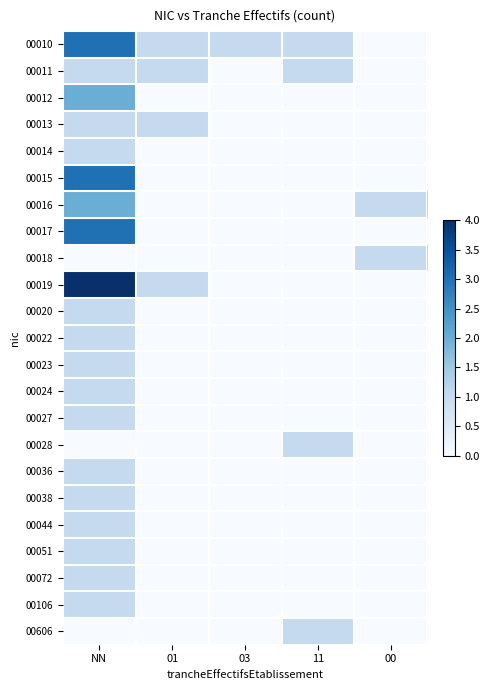

Between NN and 11, which is larger?

NN